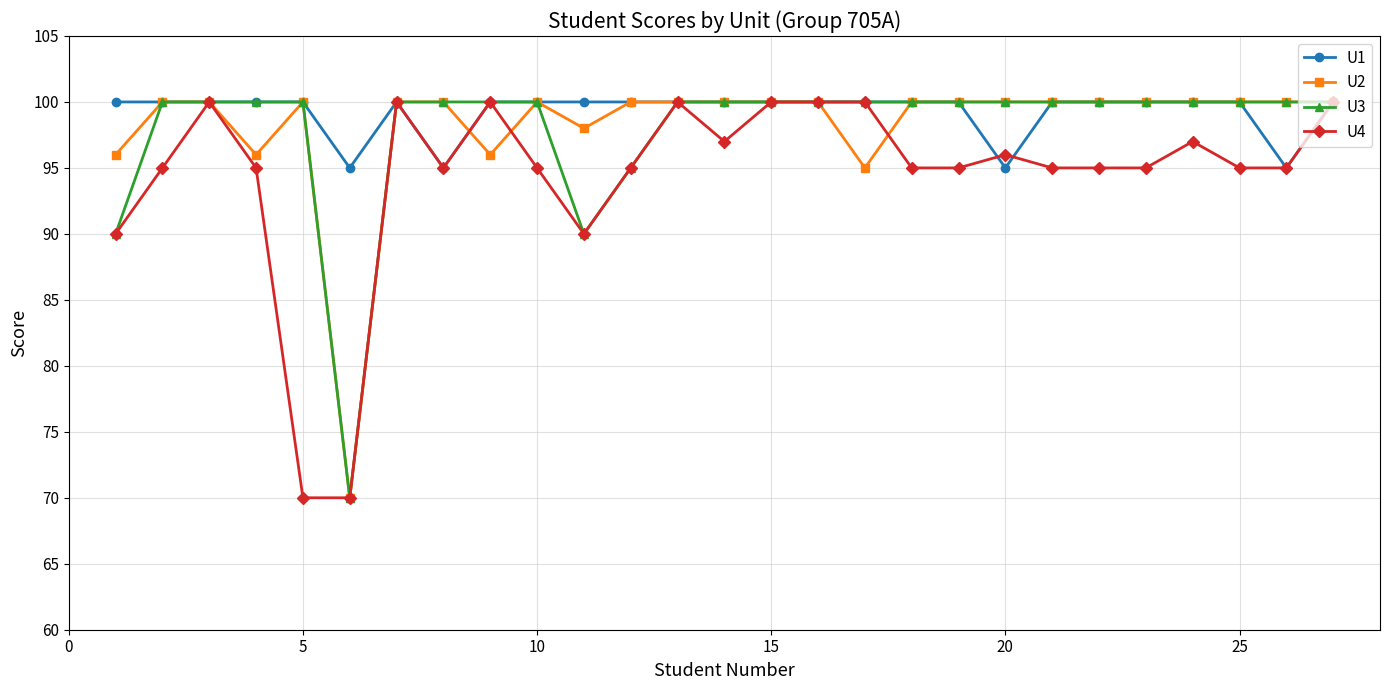

What is the maximum value shown in the chart?

100